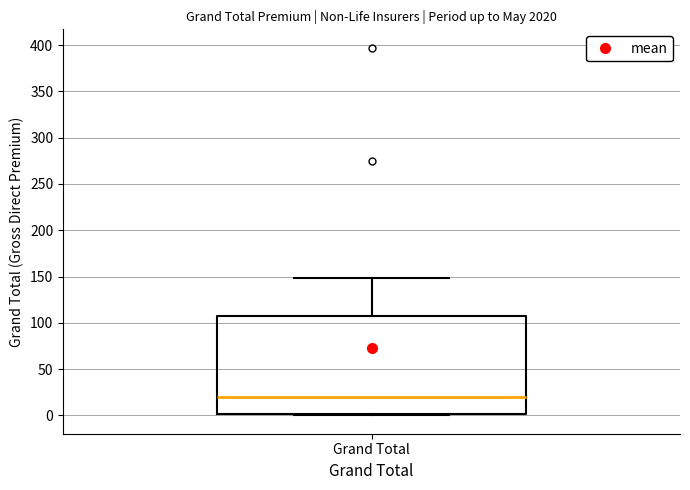

Transcribe this box plot: give where the median line is, the range the box spans, and where the two whiskers end, as read against the y-axis. The values are not printed on the chart, so give them approximately, as read against the axis.

median 20, box 0 to 110, whiskers 0 to 150